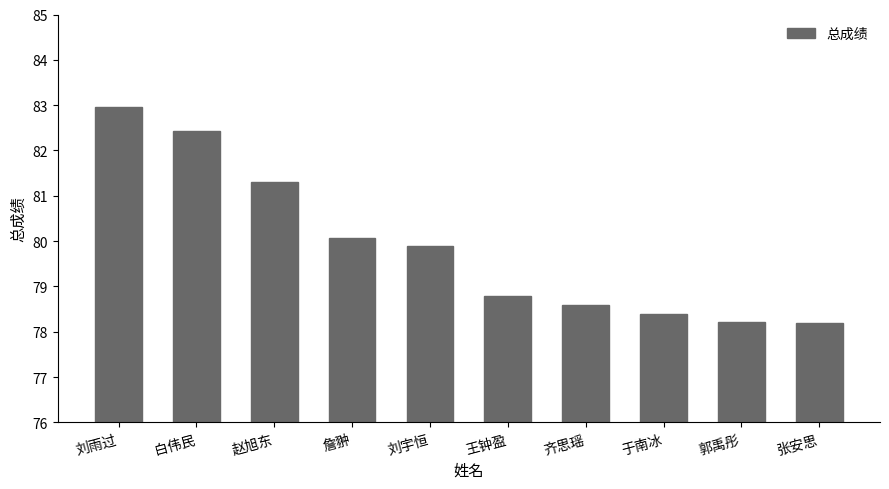

How many data points are less than 79?

5